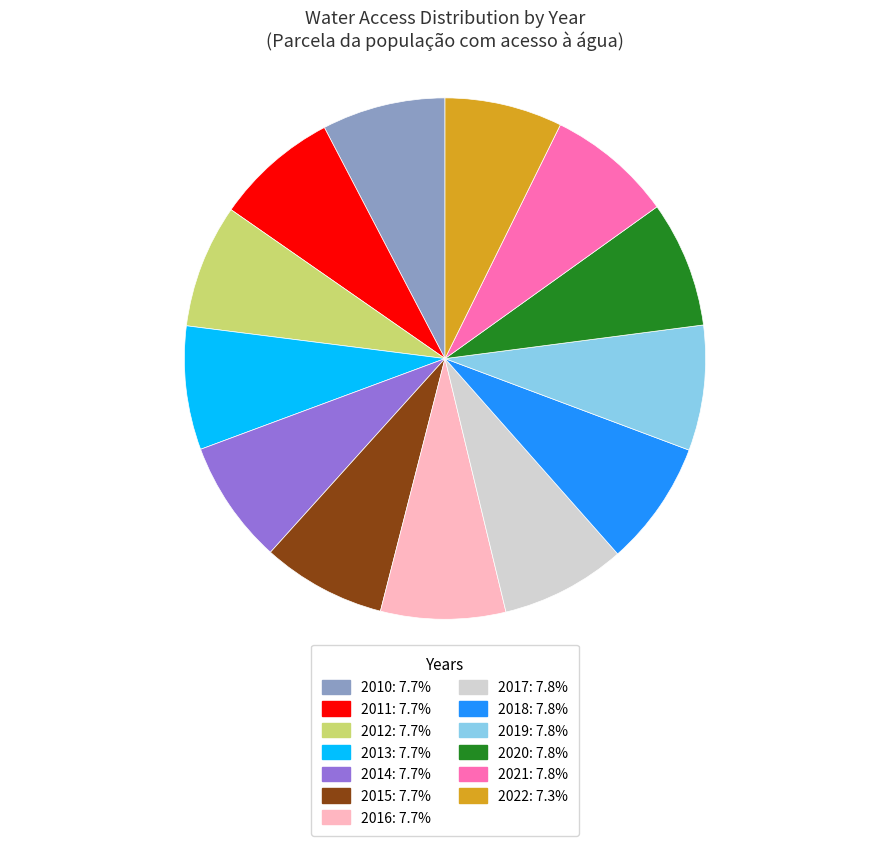

Combined, do 2020: 7.8% and 2015: 7.7% account for over 50%?

No